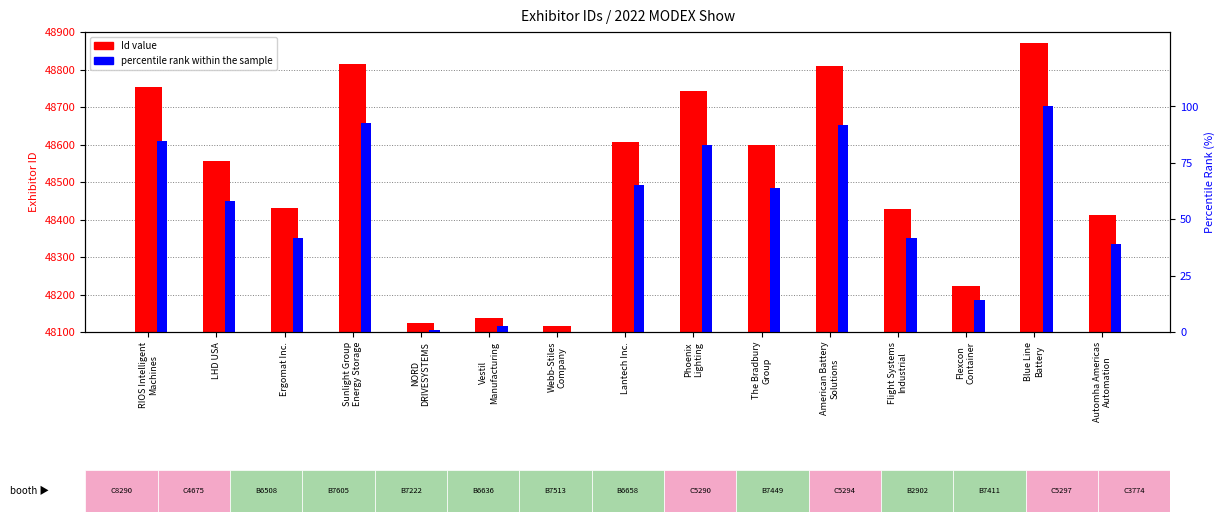

True or false: percentile rank within the sample has a value of 8.9 at Flexcon
Container.

False